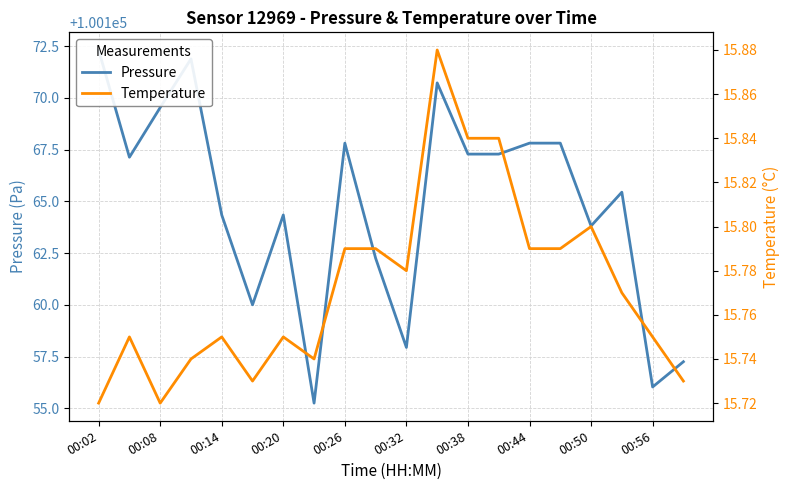

What is the difference between the Pressure values at 16 and 15?

4.0